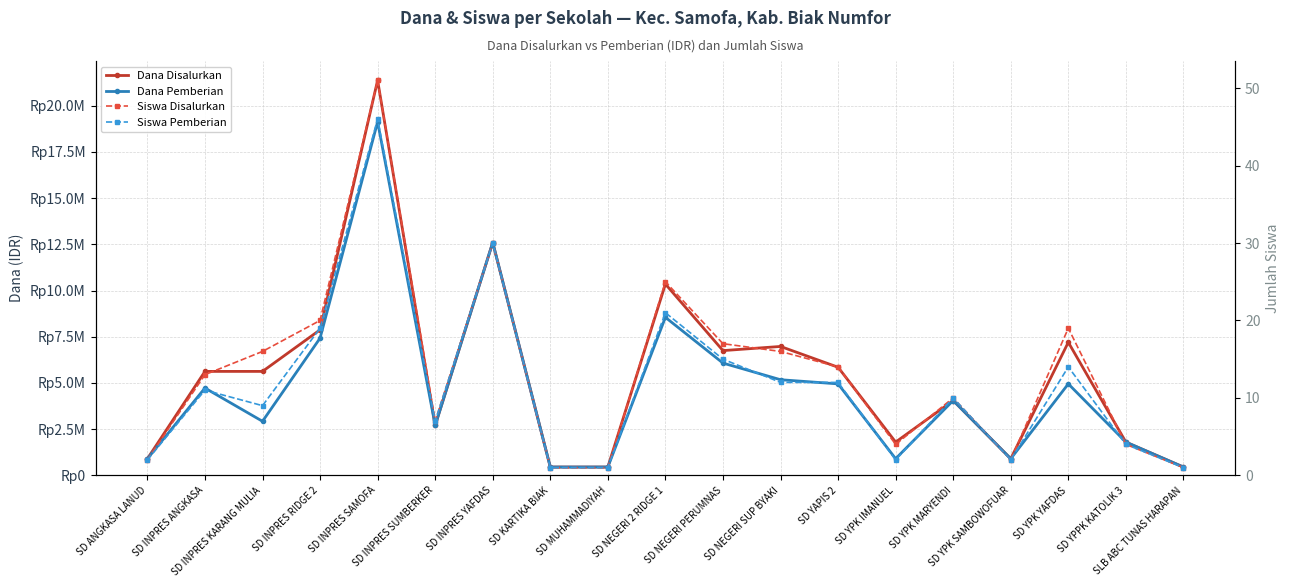

Reading left to right, transcribe all the data shown in this chart.

Dana Disalurkan: 900000	5625000	5625000	7875000	21375000	2700000	12600000	450000	450000	10350000	6750000	6975000	5850000	1800000	4050000	900000	7200000	1800000	450000
Dana Pemberian: 900000	4725000	2925000	7425000	19125000	2700000	12600000	450000	450000	8550000	6075000	5175000	4950000	900000	4050000	900000	4950000	1800000	450000
Siswa Disalurkan: 2	13	16	20	51	7	30	1	1	25	17	16	14	4	10	2	19	4	1
Siswa Pemberian: 2	11	9	19	46	7	30	1	1	21	15	12	12	2	10	2	14	4	1